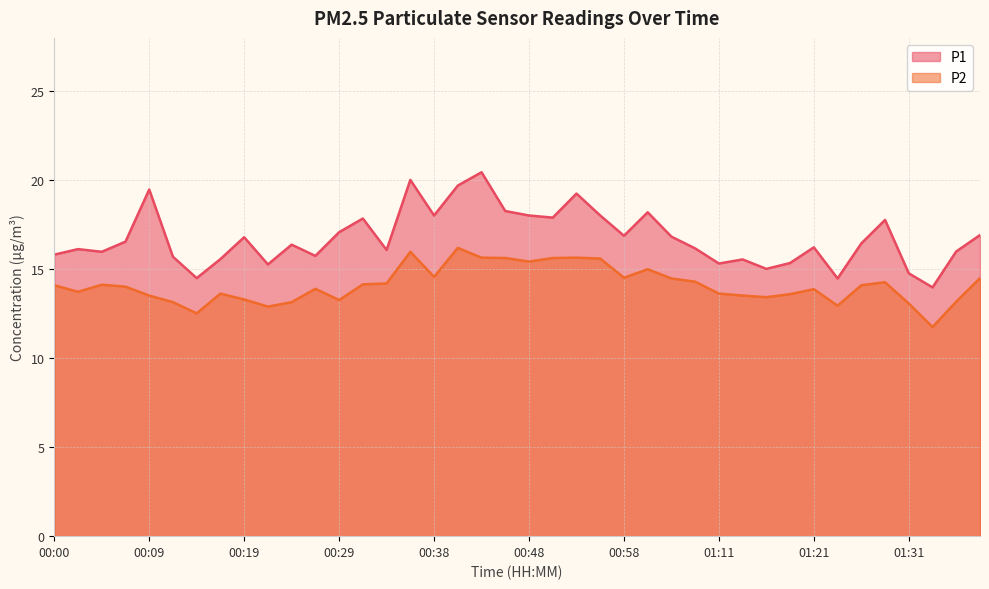

Where does the P1 series first go above 16?

00:02